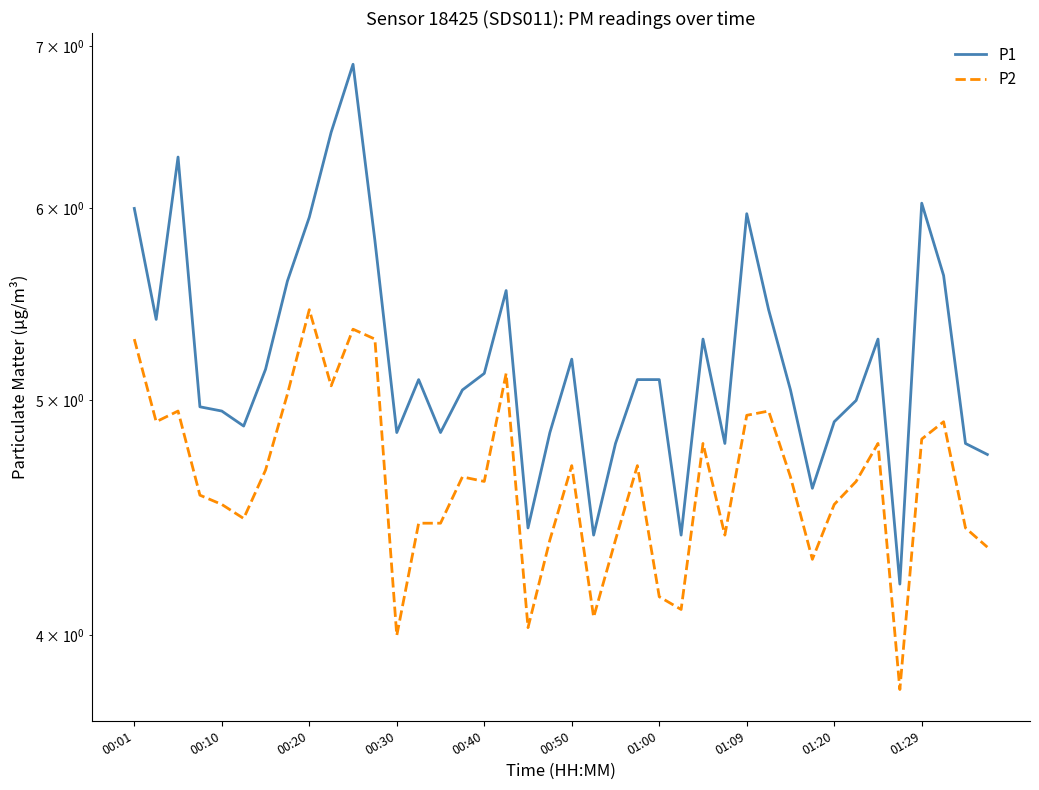

The value of P2 at 00:01 is 5.3. True or false?

True